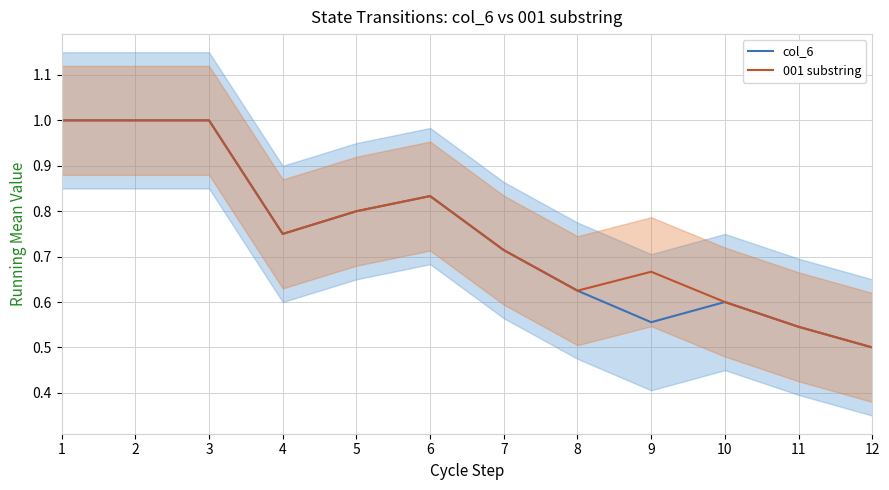

Which has a higher value, 4 or 2?

2